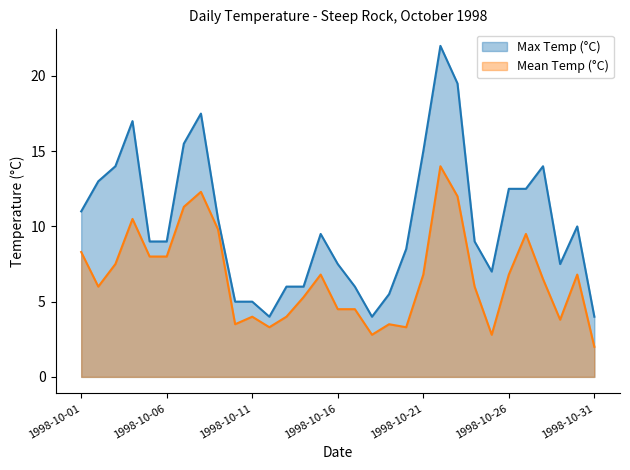

True or false: Max Temp (°C) and Mean Temp (°C) cross at least once.

False